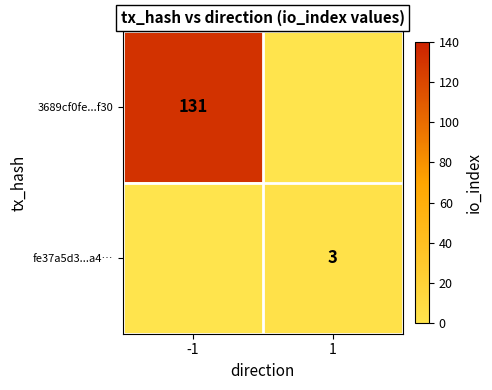

Is it true that 3689cf0fe...f30 equals 131 at -1?

True